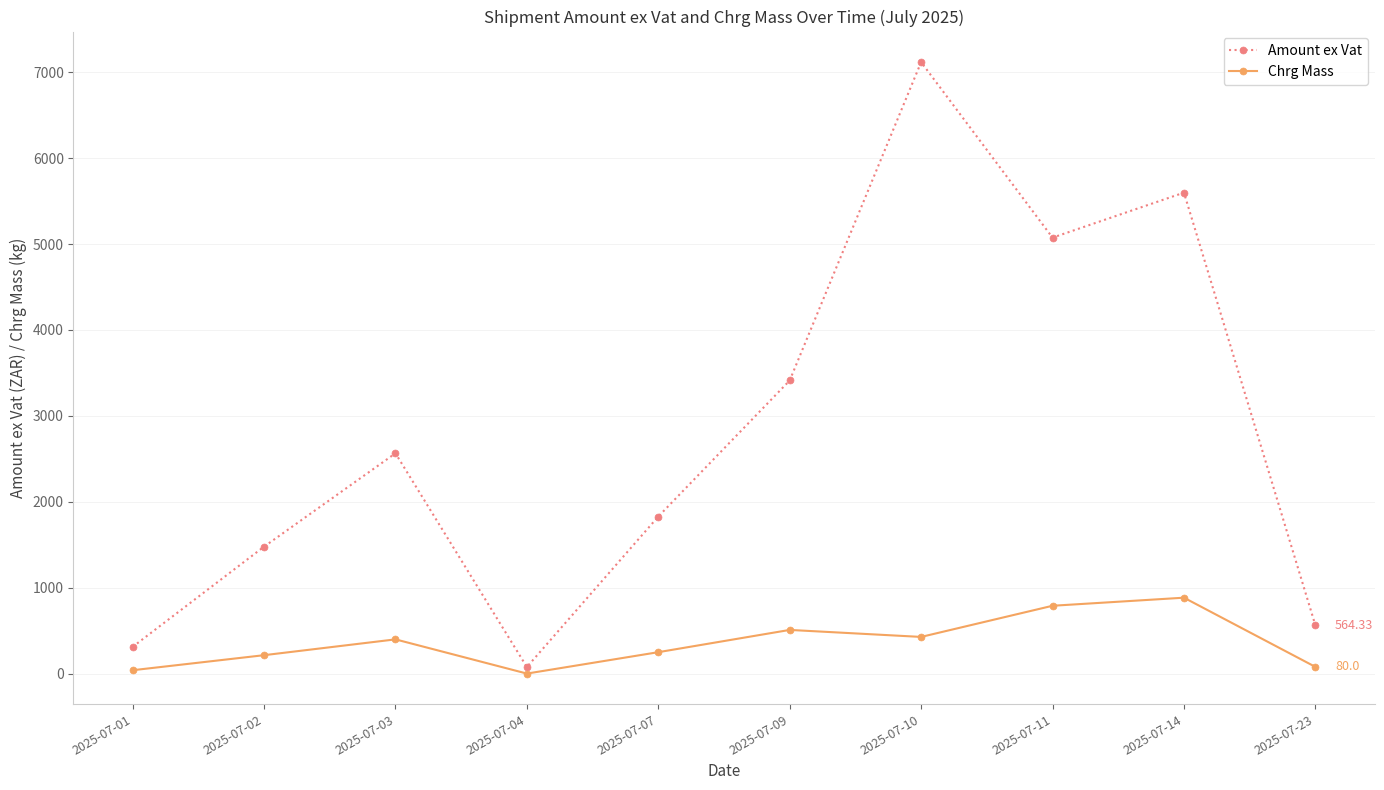

True or false: Chrg Mass and Amount ex Vat intersect in this chart.

False